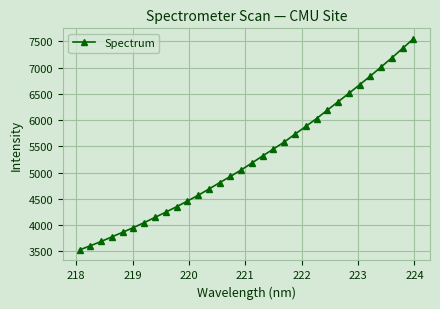

What is the maximum value shown in the chart?

7544.5